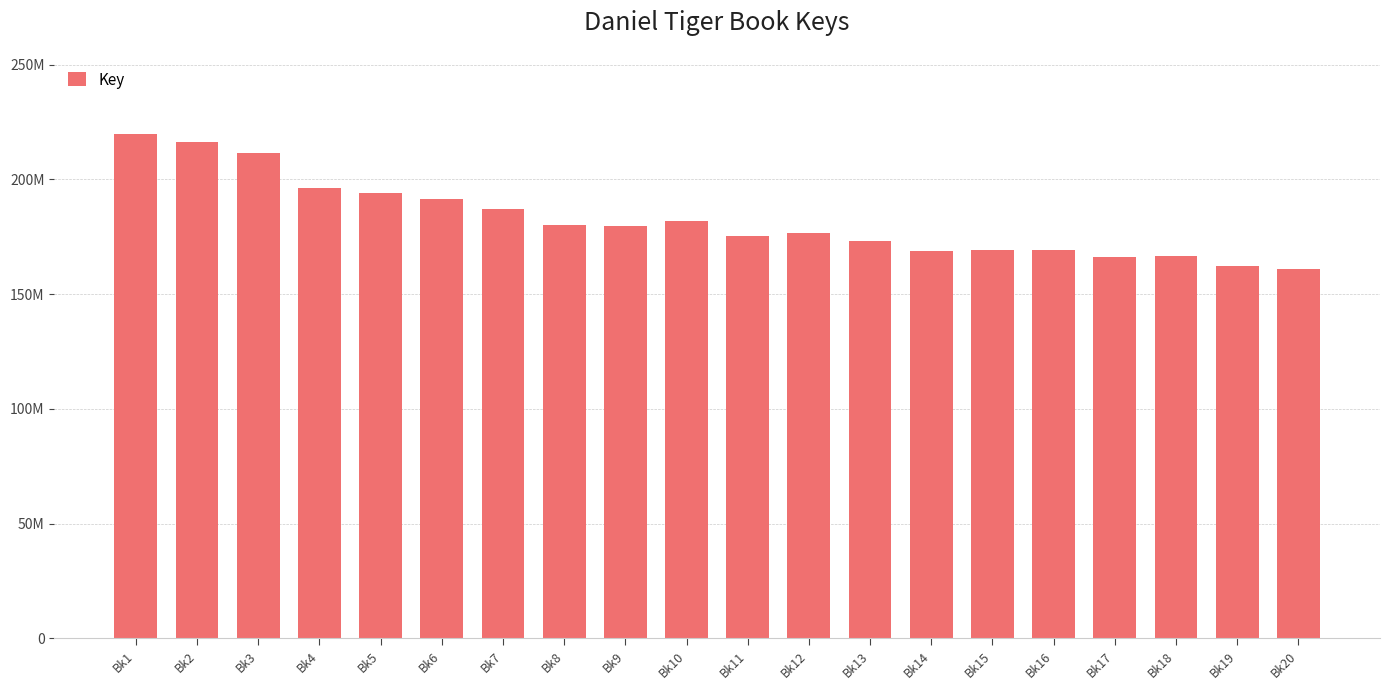

Approximately how many times larger is the value at Bk12 compared to Bk11?

1.0